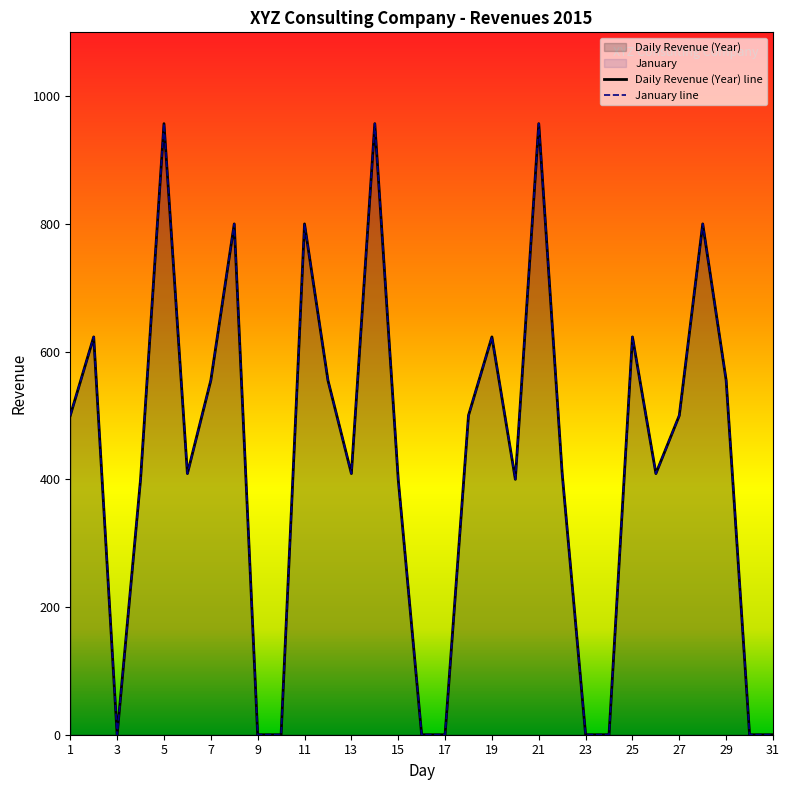

Rank the categories by Daily Revenue (Year) value from lowest to highest.

3, 9, 10, 16, 17, 23, 24, 30, 31, 4, 15, 20, 6, 13, 22, 26, 1, 18, 27, 7, 12, 29, 2, 19, 25, 8, 11, 28, 5, 14, 21